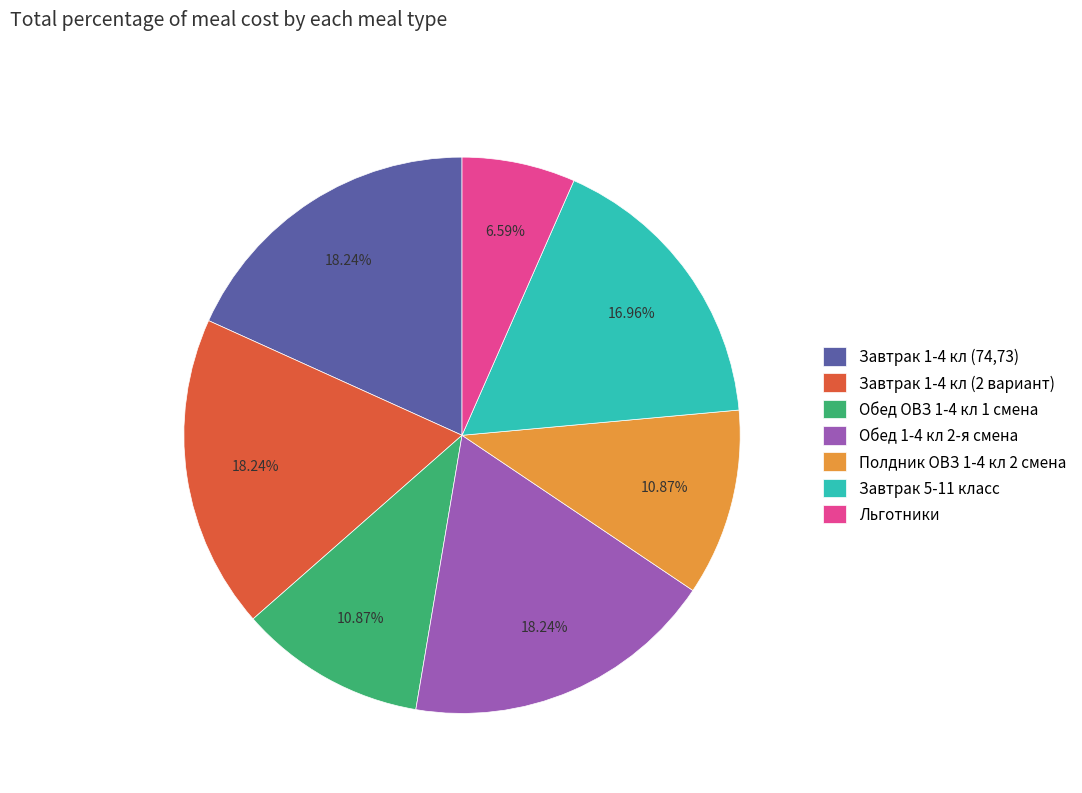

Is there a majority slice in this chart?

No